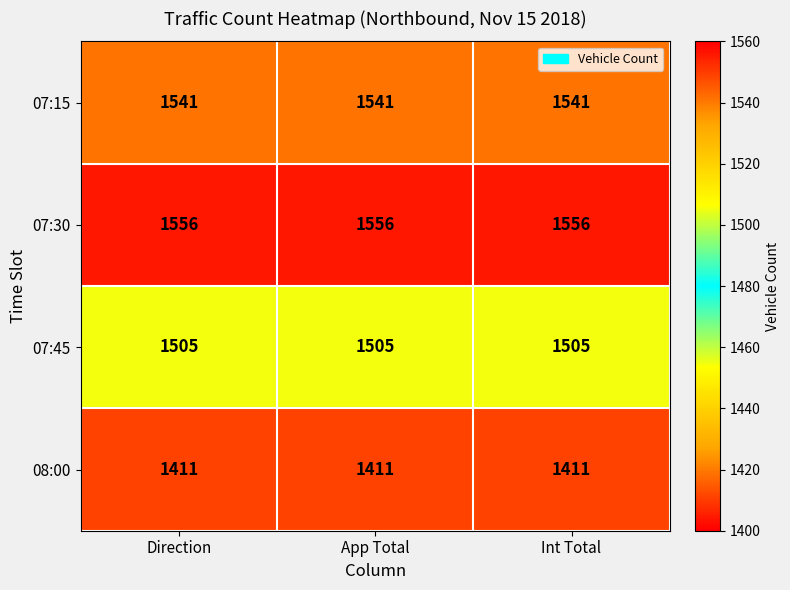

How many data points does each series have?

3